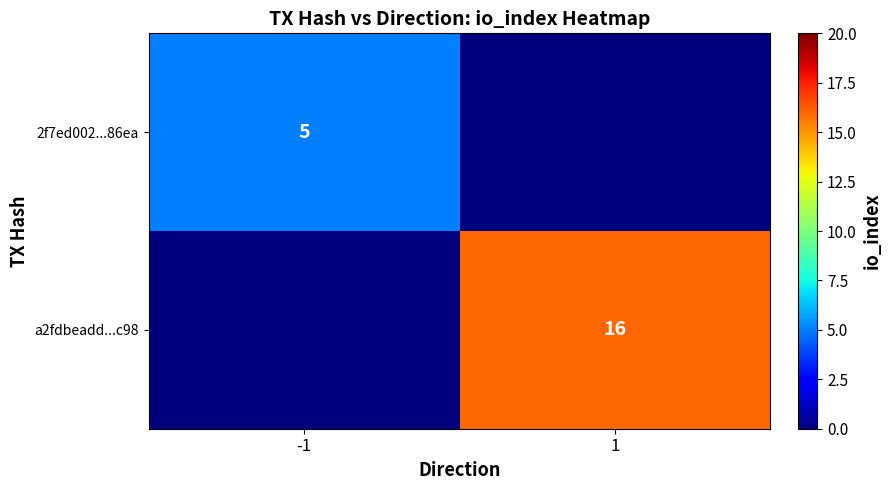

True or false: 2f7ed002...86ea has a value of 5 at -1.

True